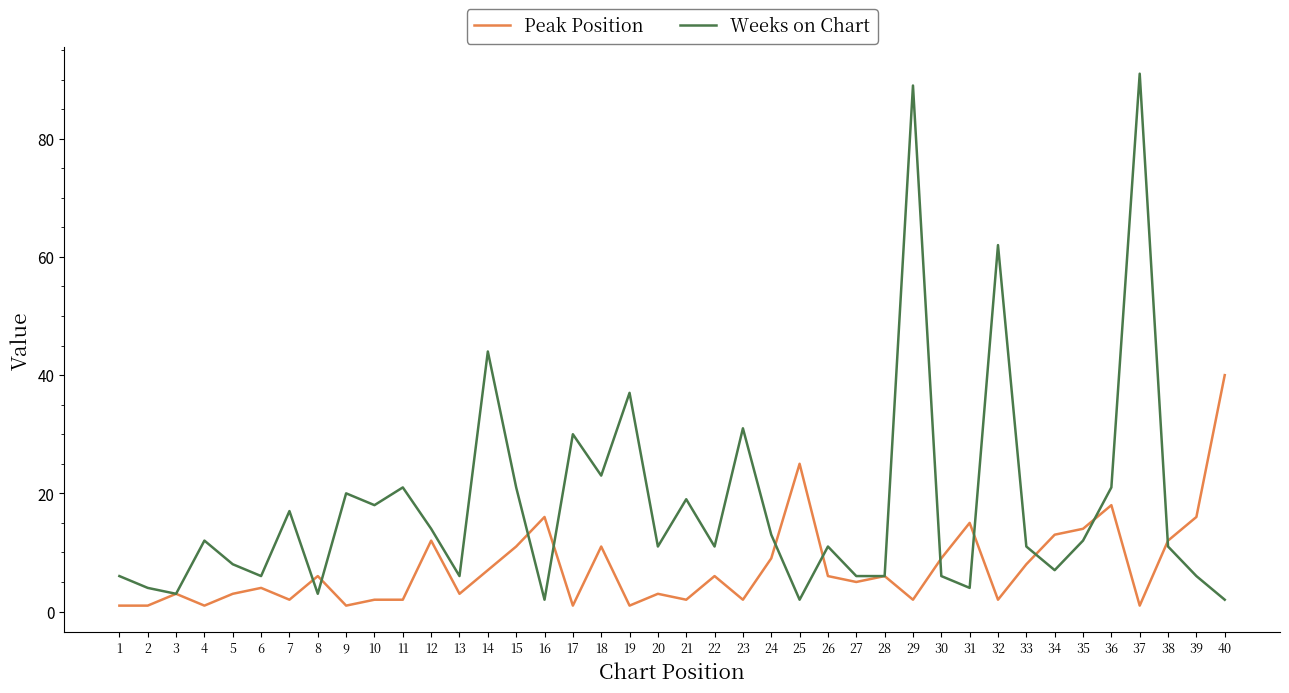

True or false: Peak Position and Weeks on Chart intersect in this chart.

True